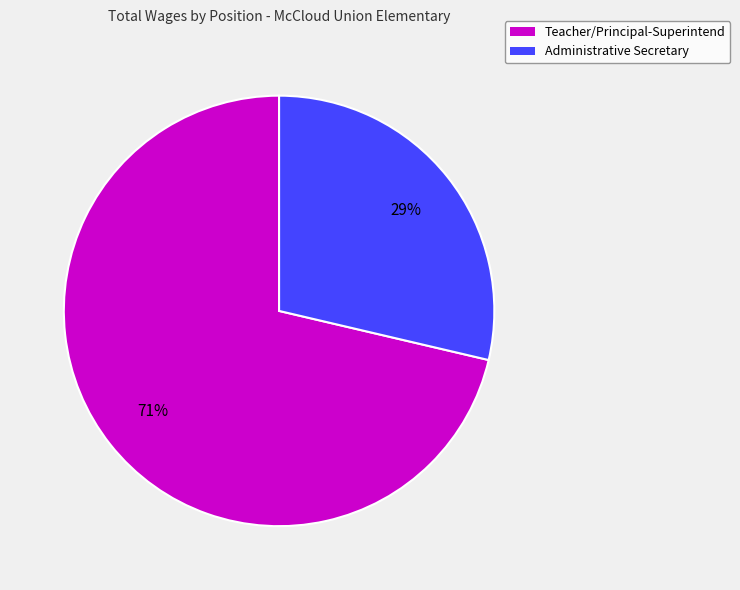

What is the ratio of the value at Administrative Secretary to the value at Teacher/Principal-Superintend?

0.4